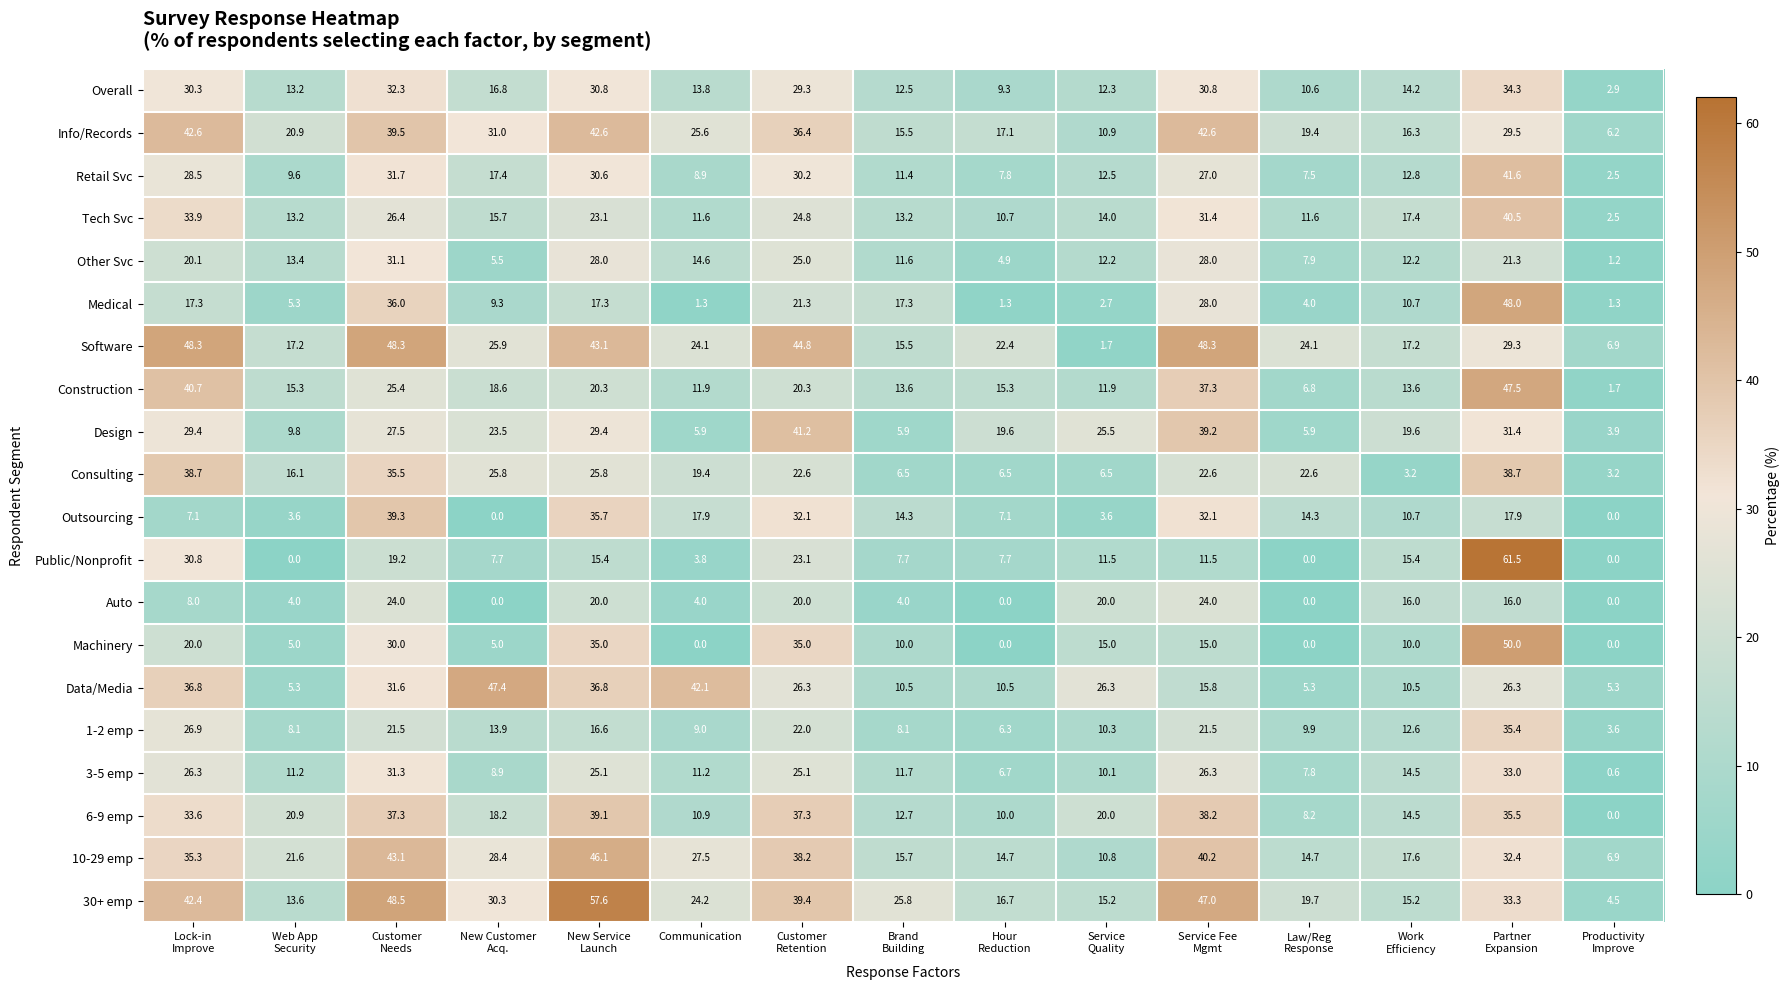

True or false: Software has a value of 8.7 at Communication.

False